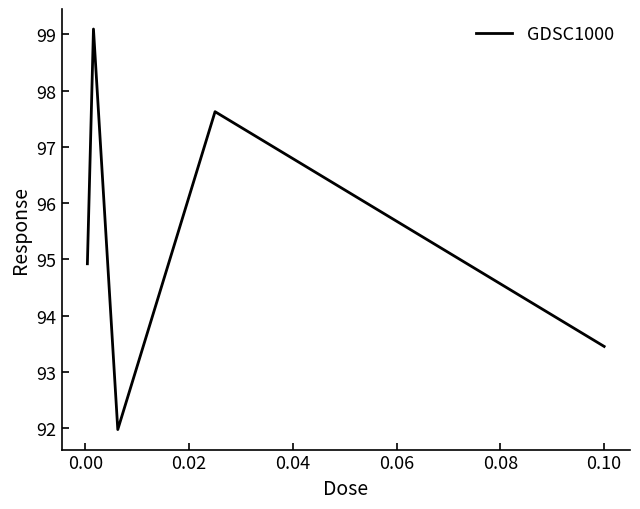

True or false: the data has more than 0 interior local peaks.

True